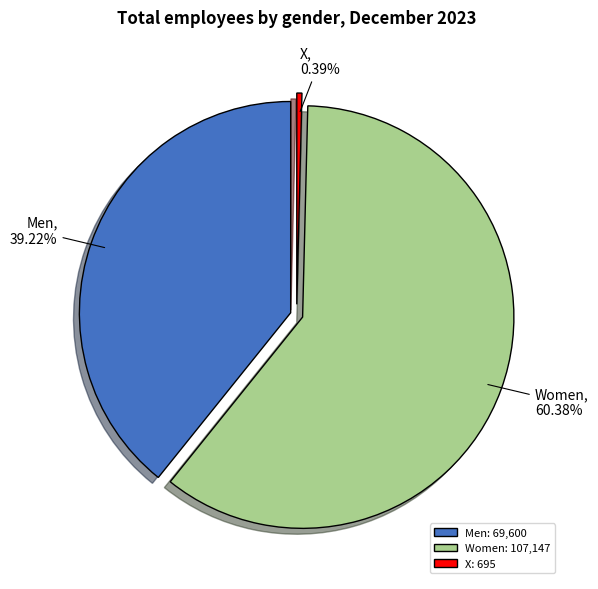

Which category has the biggest portion of the pie?

Women